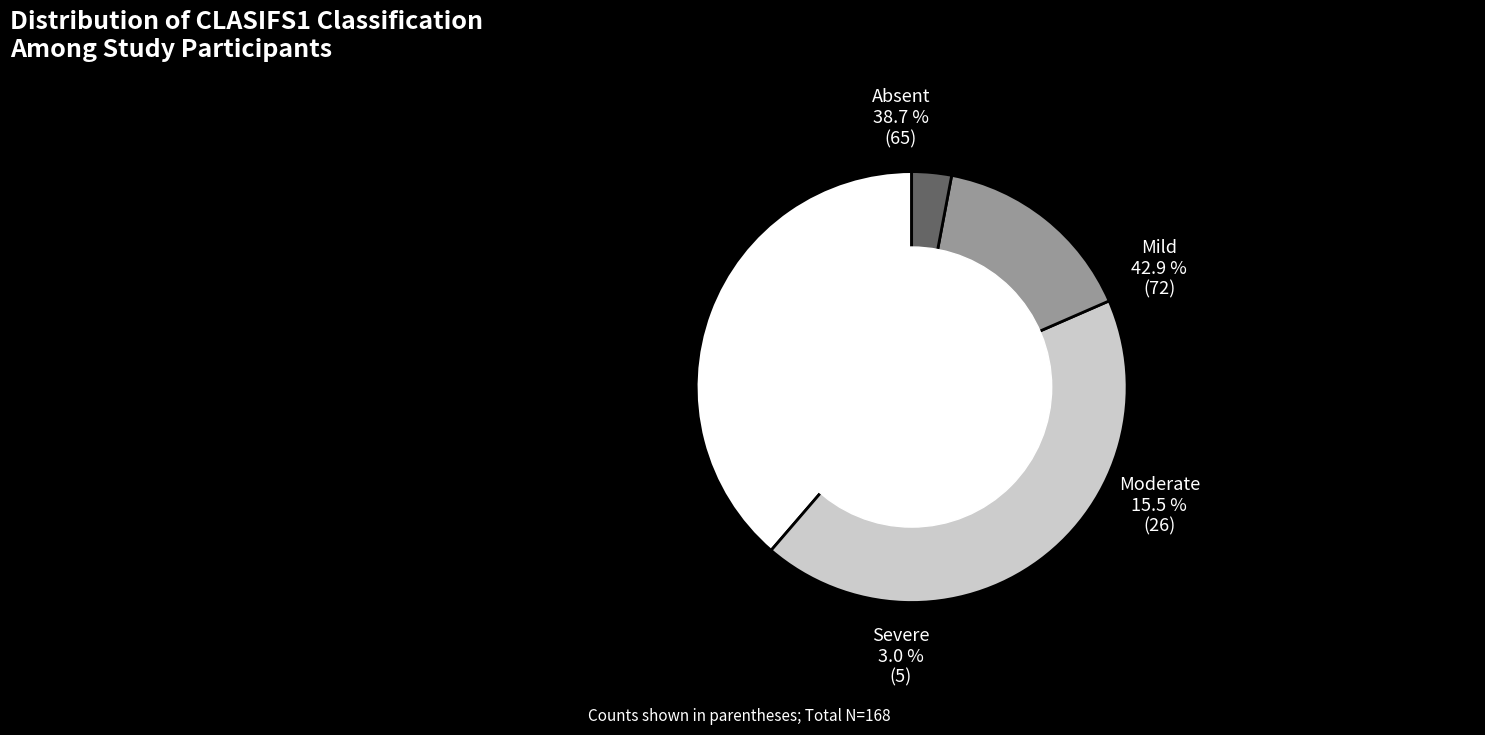

To the nearest percent, what is the difference between the largest and smallest slice percentages?

40%